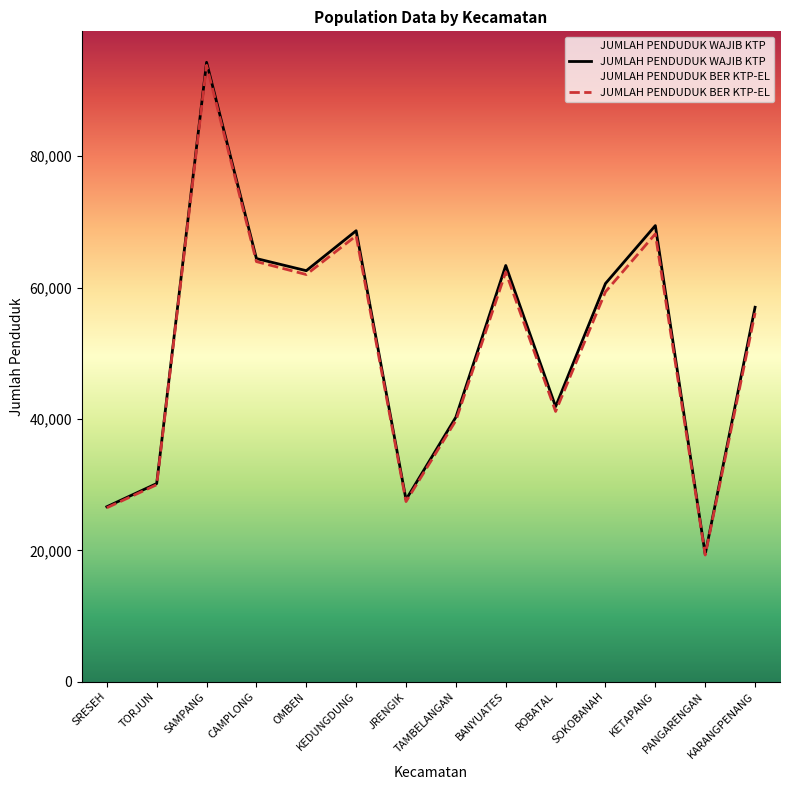

Which series has the widest spread of values?

JUMLAH PENDUDUK WAJIB KTP